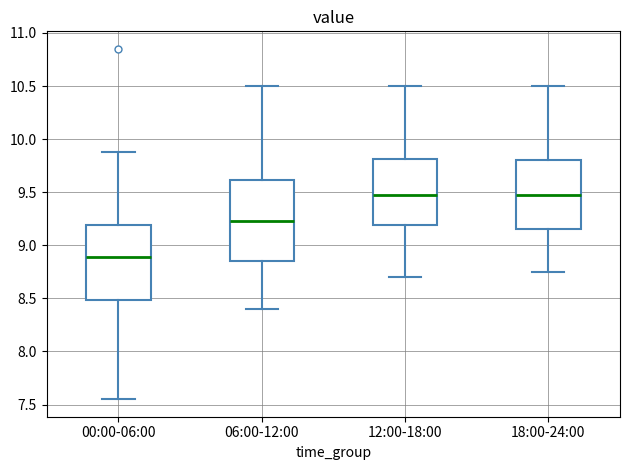

Where is the lower edge of the box for 06:00-12:00 on the y-axis? The values are not printed on the chart, so give them approximately, as read against the axis.

8.85